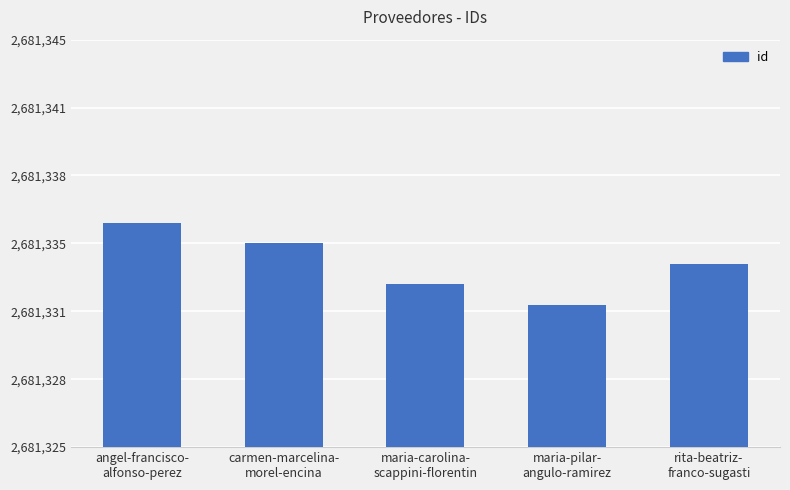

What is the sum of the values at angel-francisco-
alfonso-perez and carmen-marcelina-
morel-encina?

5362671